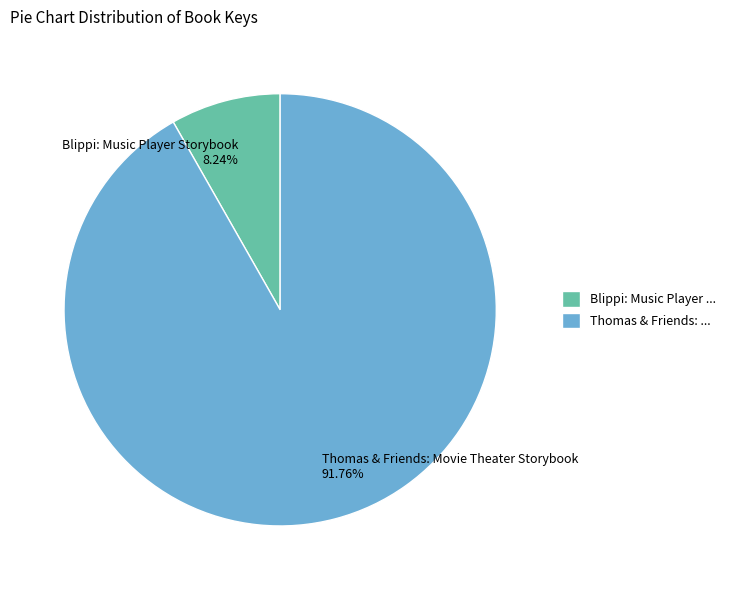

Which slice is the smallest?

Blippi: Music Player Storybook